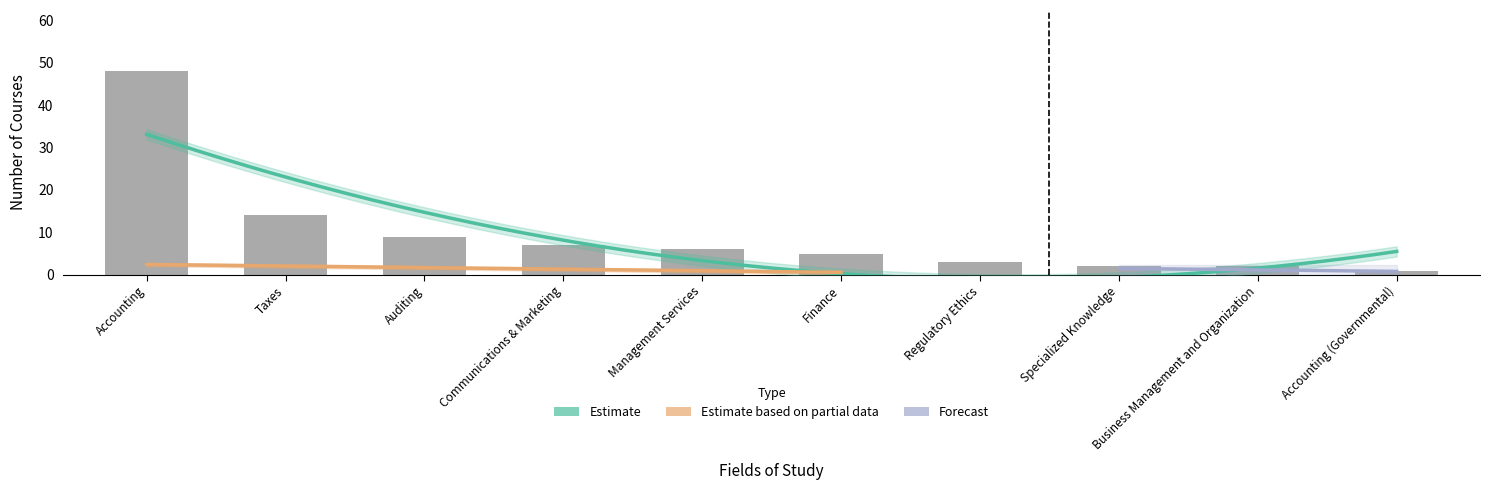

List the labels in order of value, largest first.

Accounting, Taxes, Auditing, Communications & Marketing, Management Services, Finance, Regulatory Ethics, Specialized Knowledge, Business Management and Organization, Accounting (Governmental)